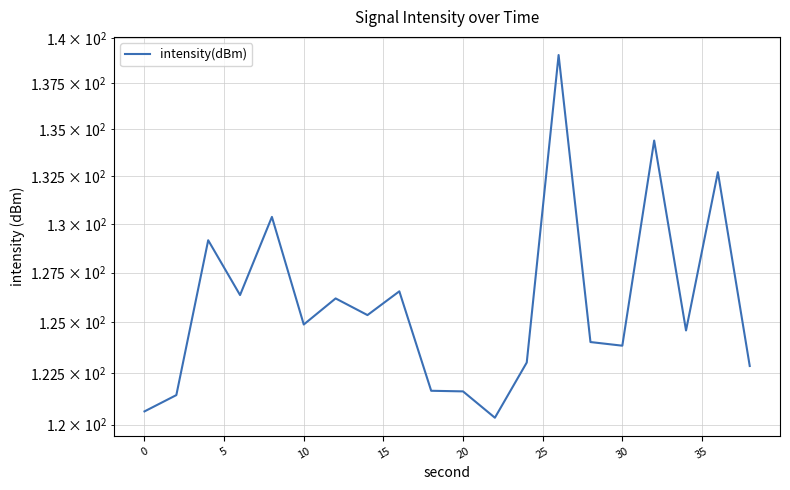

How many lines are shown in the chart?

1